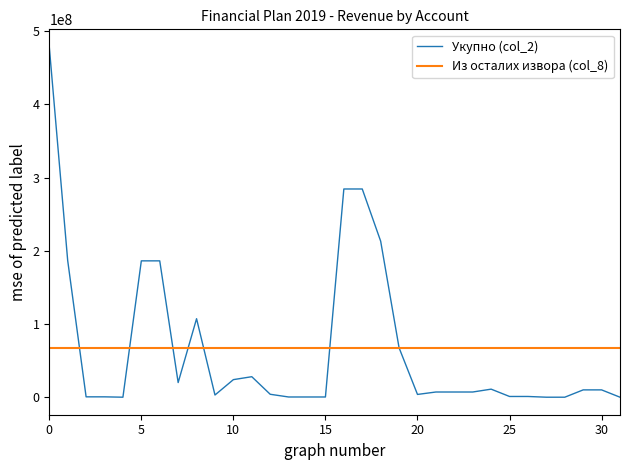

List the series in order of their peak value, highest first.

Укупно (col_2), Из осталих извора (col_8)